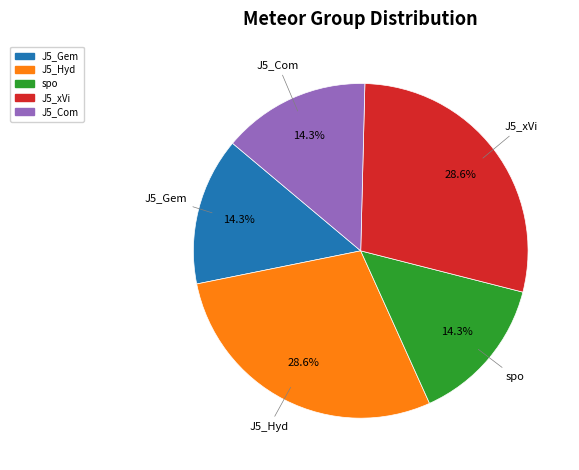

Count the number of slices in the pie.

5